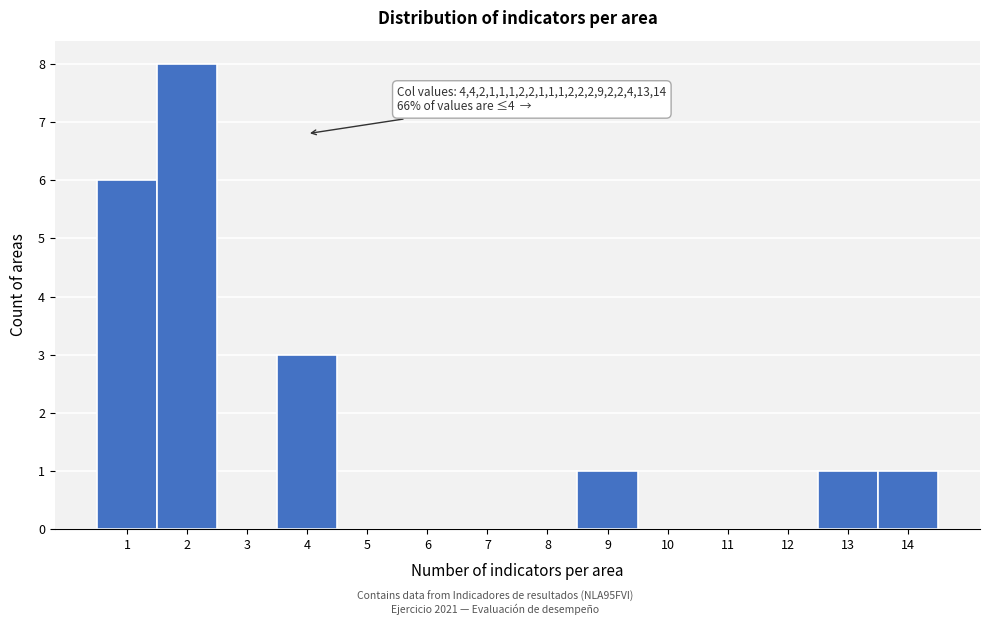

Reading left to right, list all the values displayed in this chart.

1=6	2=8	3=0	4=3	5=0	6=0	7=0	8=0	9=1	10=0	11=0	12=0	13=1	14=1